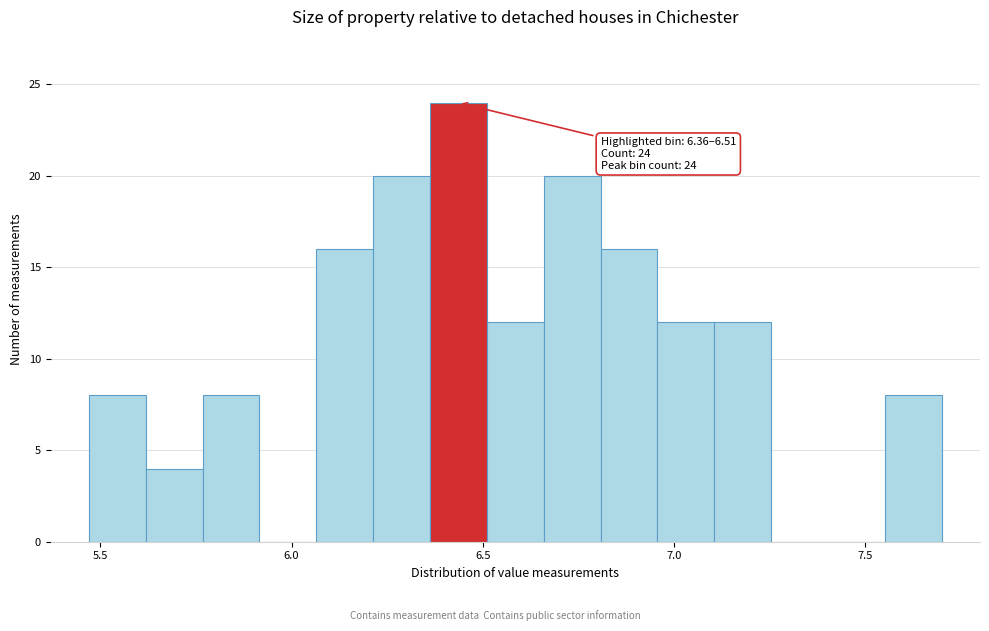

Around what value on the x-axis is the tallest bar? Give the approximate position of its centre, as read against the axis.

6.45